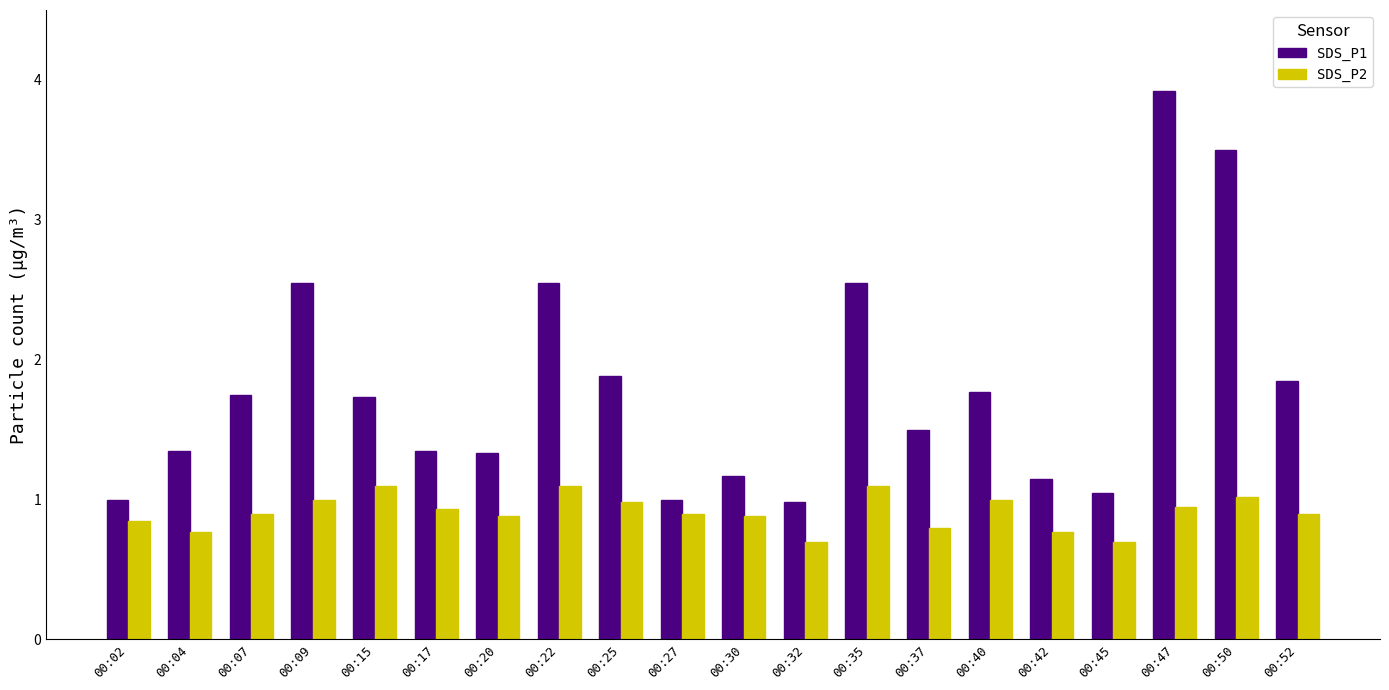

What are all the series names shown in the legend?

SDS_P1, SDS_P2